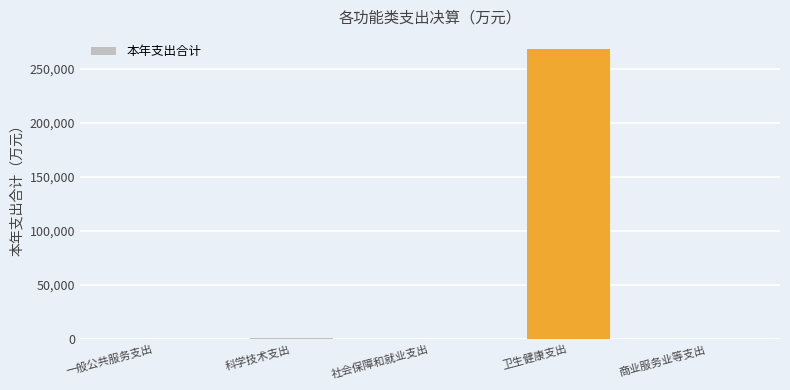

Which category has the highest value across all series?

卫生健康支出